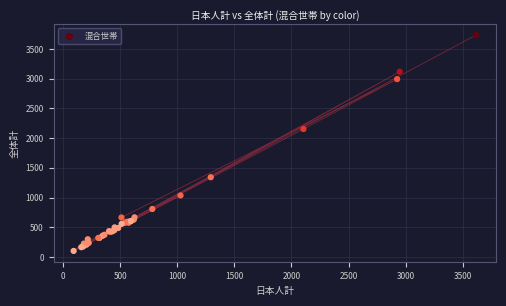

What Y value in the scatter plot is closest to 1918?

2153